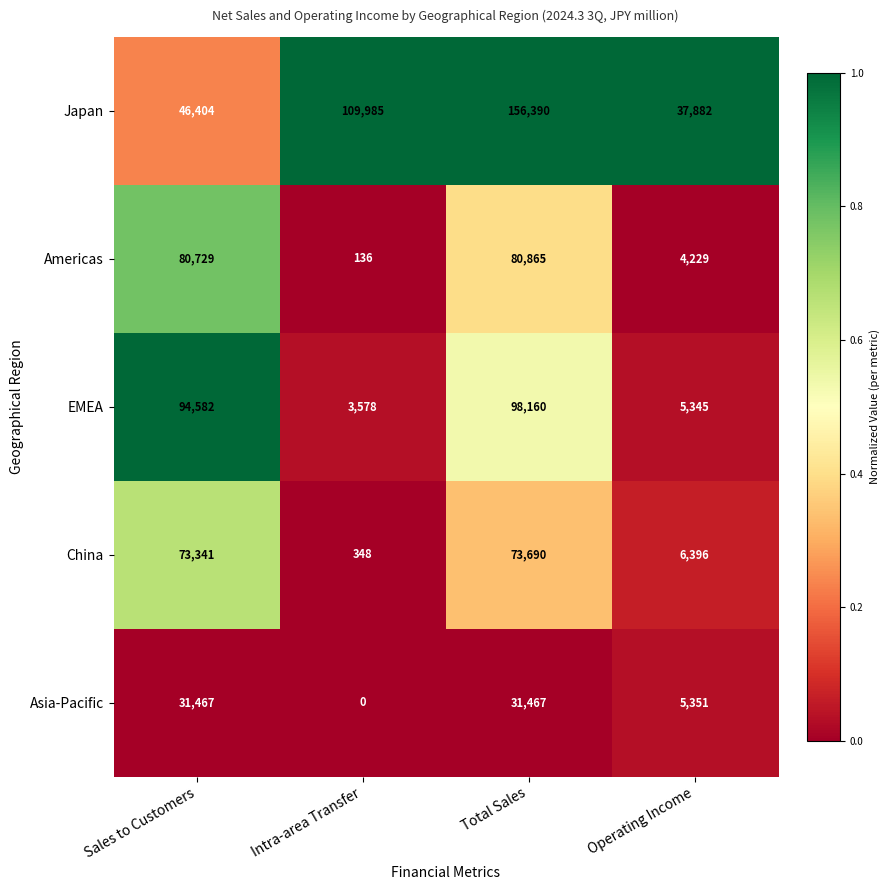

At which category is the sum across all series the highest?

Total Sales